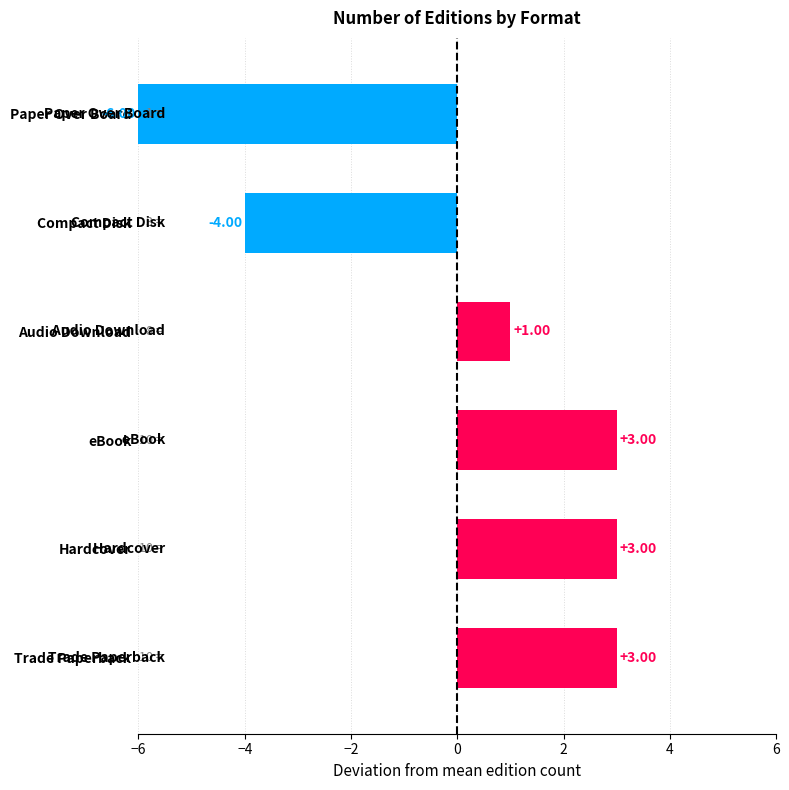

What is the difference between the values at Paper Over Board and Audio Download?

7